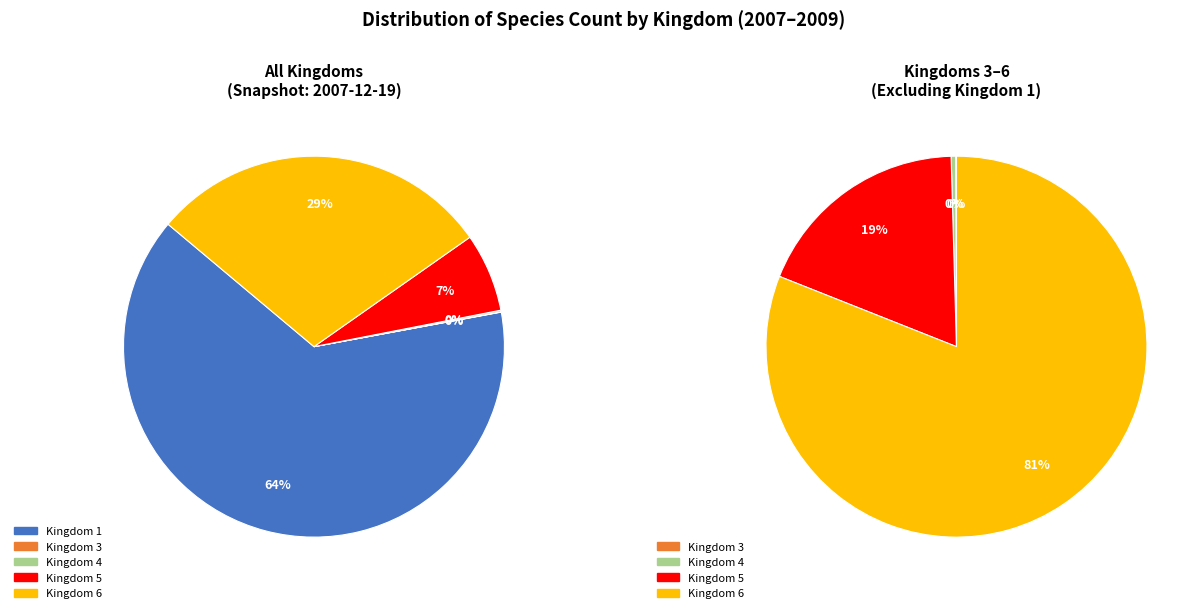

Which category has the biggest portion of the pie?

Kingdom 1